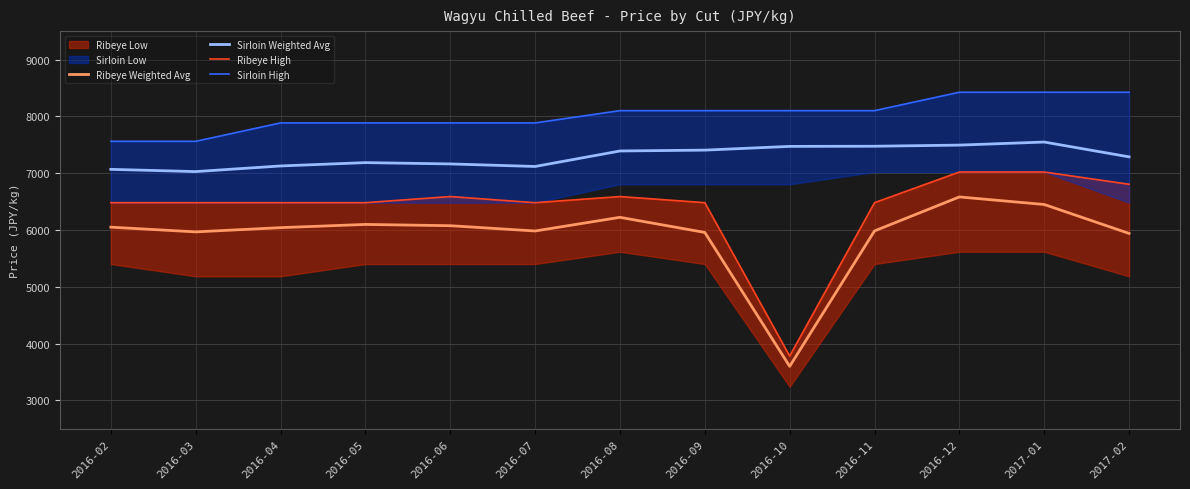

At which category does the chart reach its minimum across all series?

2016-10